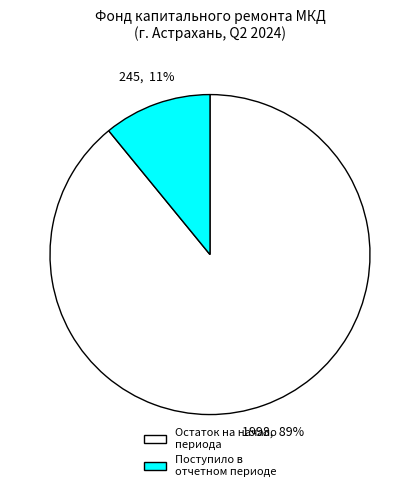

To the nearest percent, what percentage of the pie is Поступило в отчетном периоде?

11%